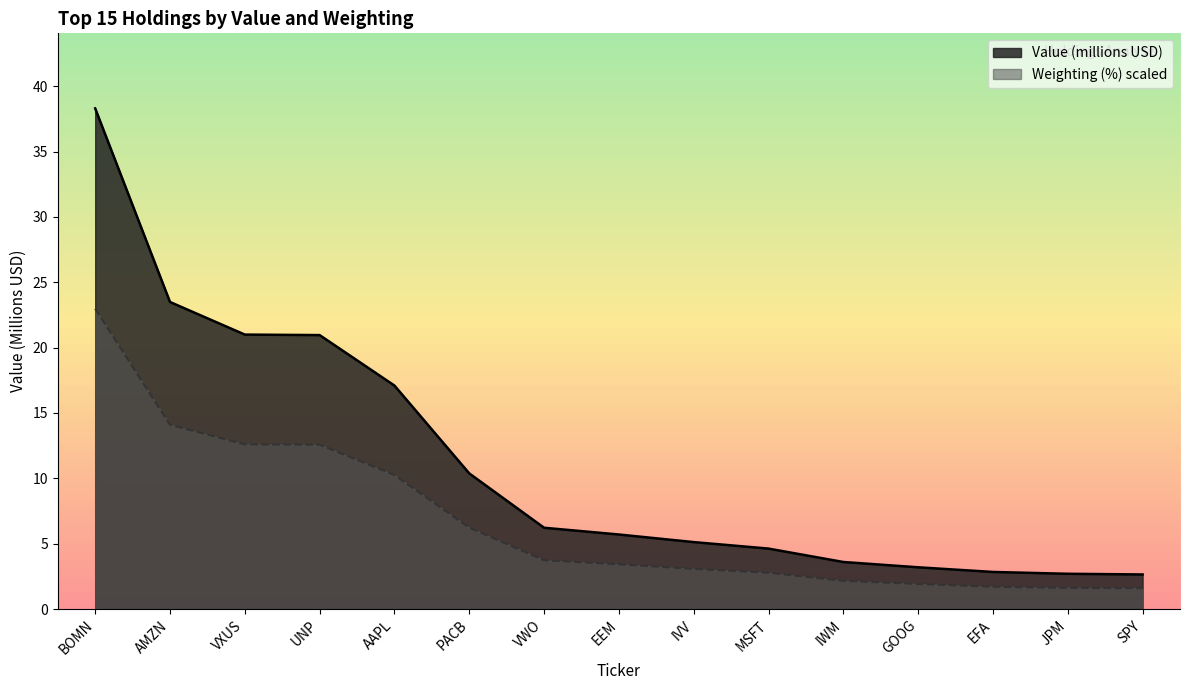

At how many categories does at least one series exceed 32?

1